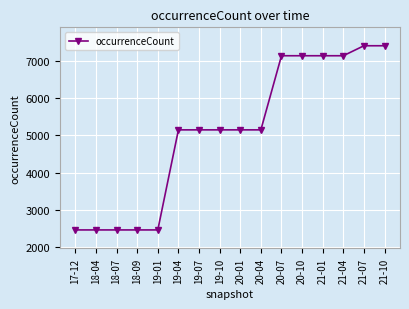

What position from the right is 19-04?

11